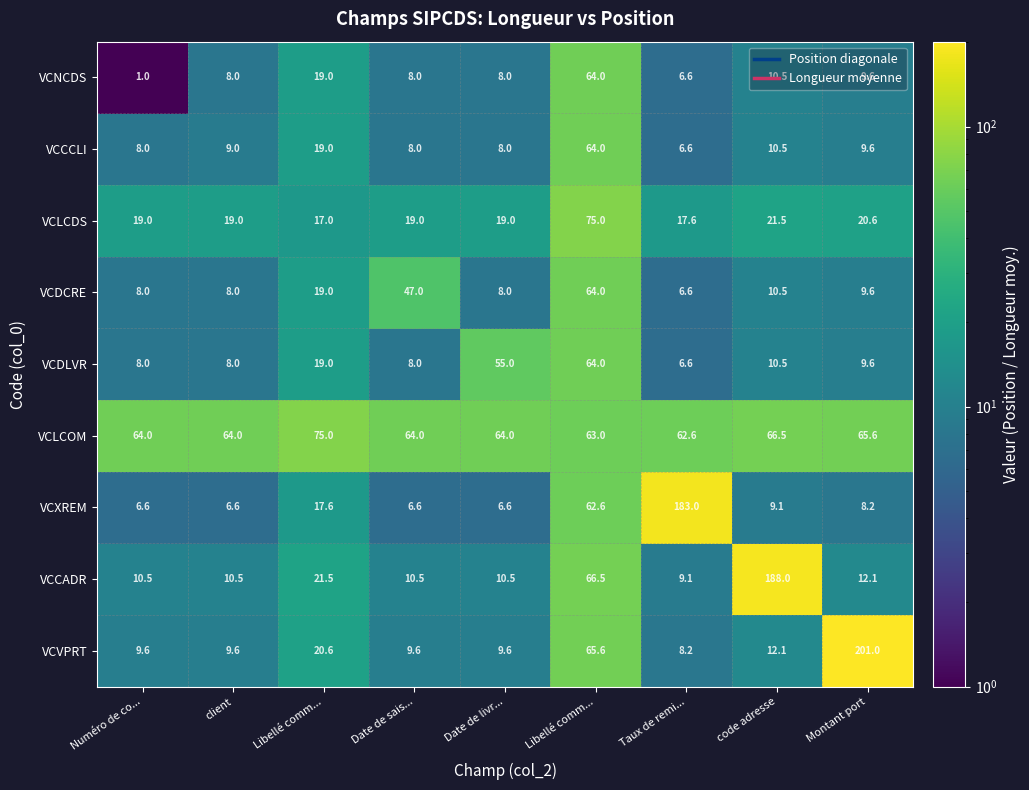

Which series has the largest total across all categories?

VCLCOM